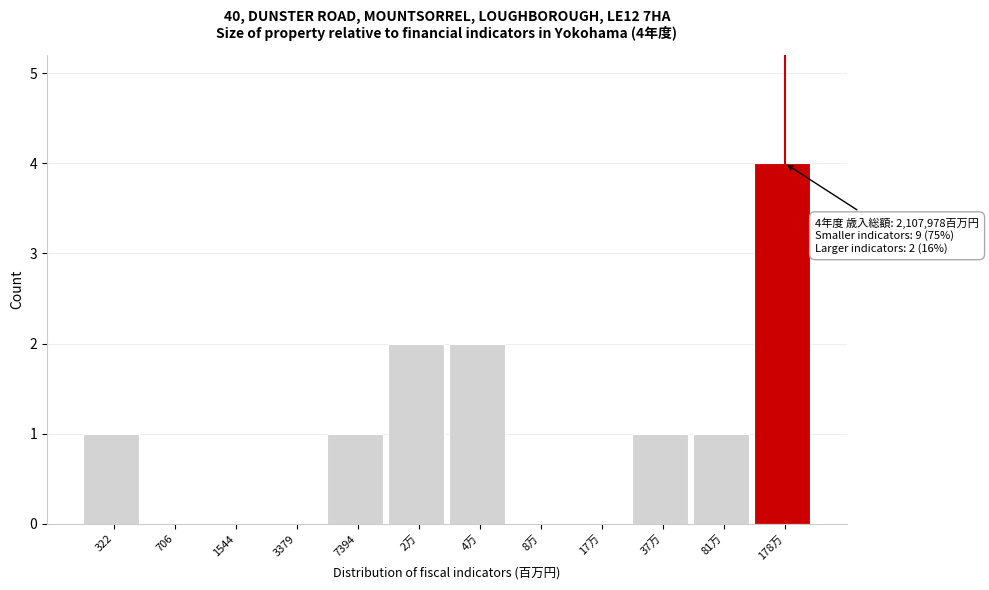

Reading left to right, transcribe all the data shown in this chart.

322=1	706=0	1544=0	3379=0	7394=1	2万=2	4万=2	8万=0	17万=0	37万=1	81万=1	178万=4